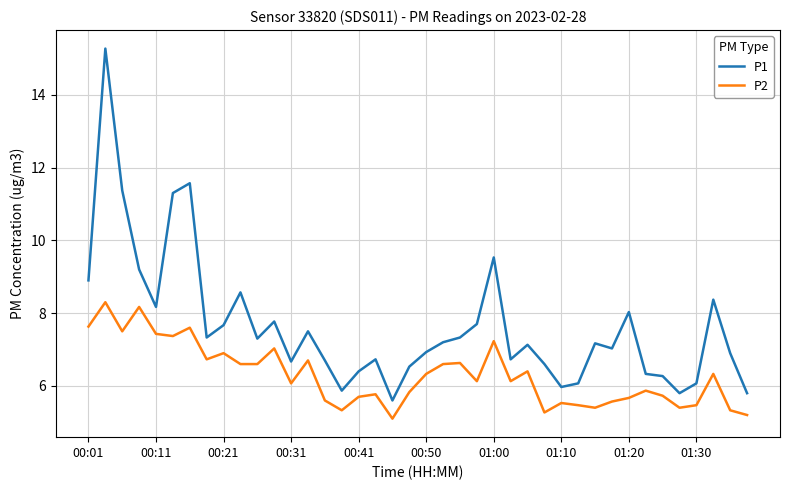

What is the maximum value shown in the chart?

15.3